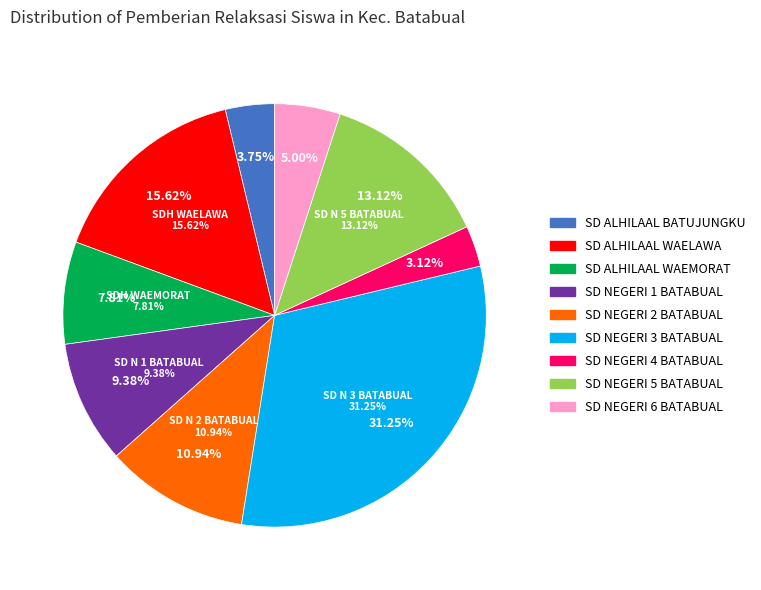

How many slices are in this pie chart?

9